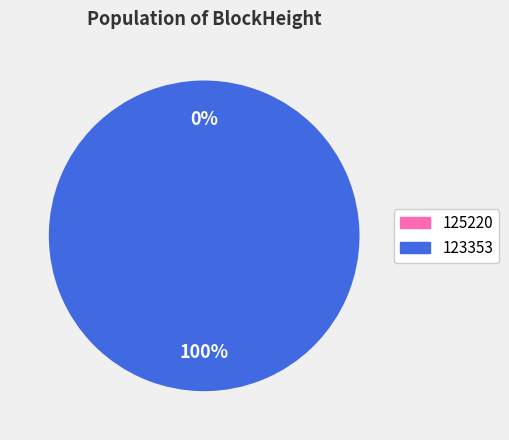

Which slice is the largest?

123353